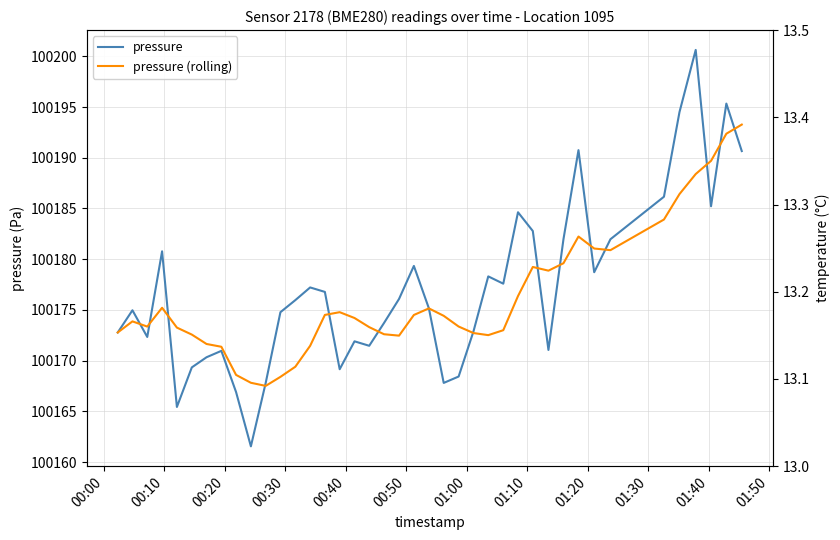

How many lines are shown in the chart?

4